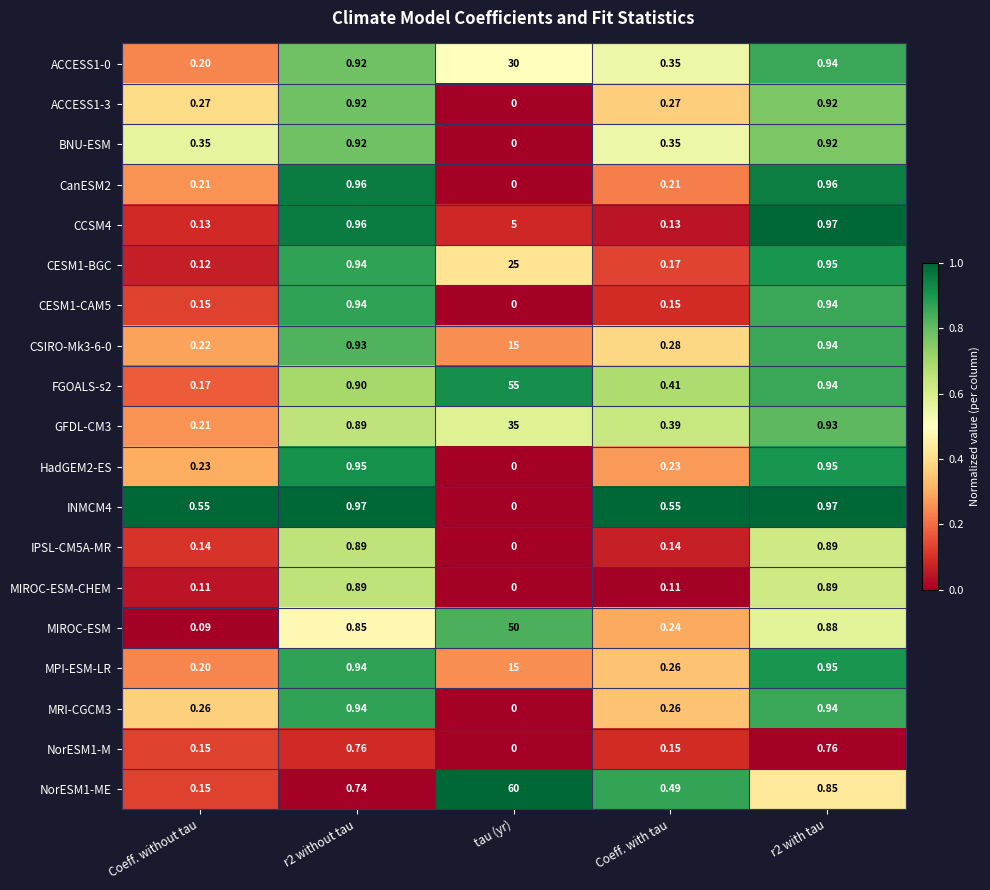

At which category is the sum across all series the highest?

tau (yr)